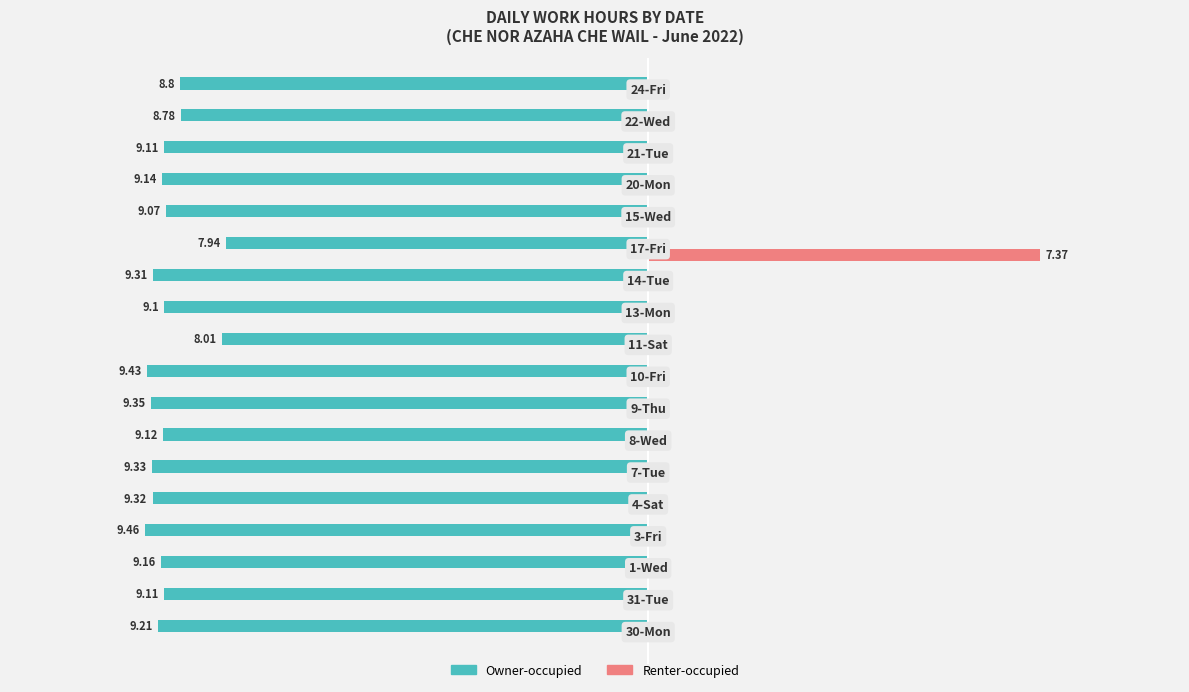

Reading left to right, transcribe all the data shown in this chart.

Owner-occupied: -9.2	-9.1	-9.2	-9.5	-9.3	-9.3	-9.1	-9.3	-9.4	-8.0	-9.1	-9.3	-7.9	-9.1	-9.1	-9.1	-8.8	-8.8
Renter-occupied: 0.0	0.0	0.0	0.0	0.0	0.0	0.0	0.0	0.0	0.0	0.0	0.0	7.4	0.0	0.0	0.0	0.0	0.0